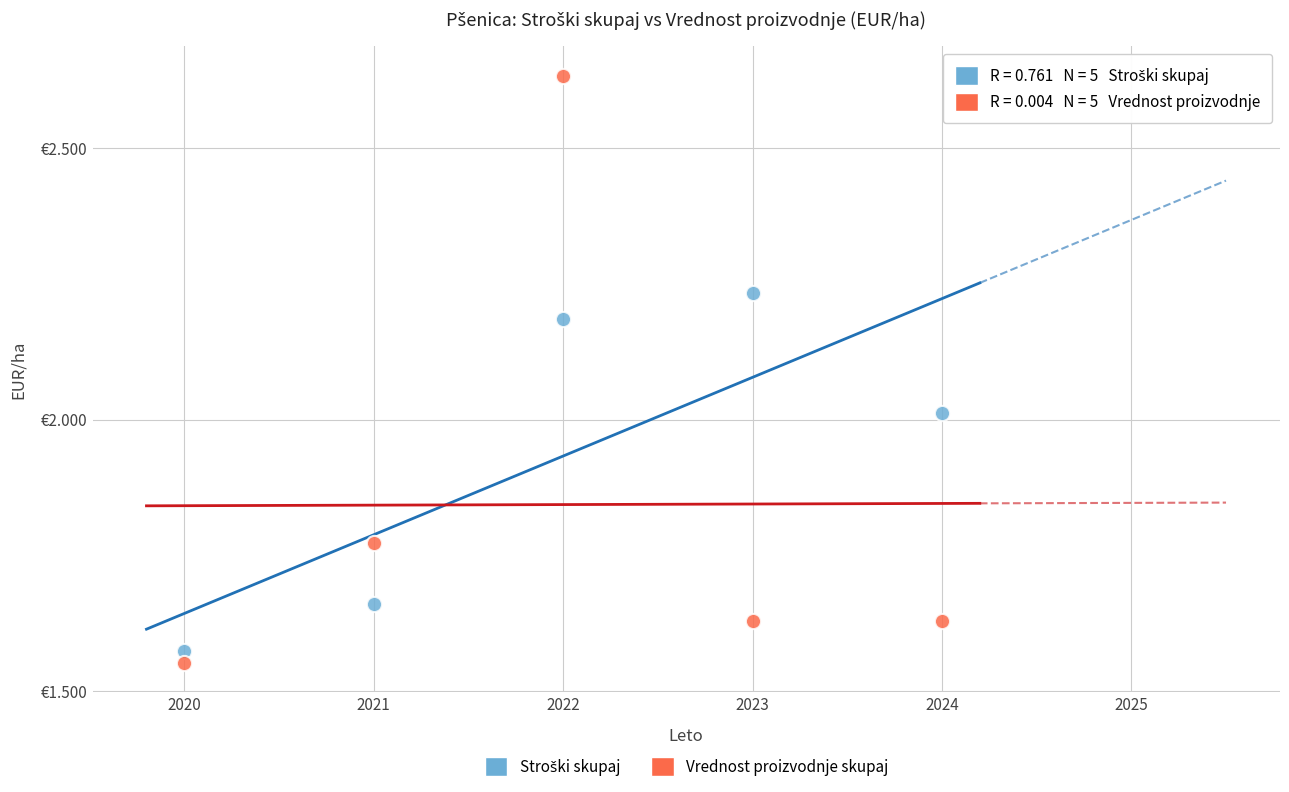

Which series contains the highest Y value?

Vrednost proizvodnje skupaj